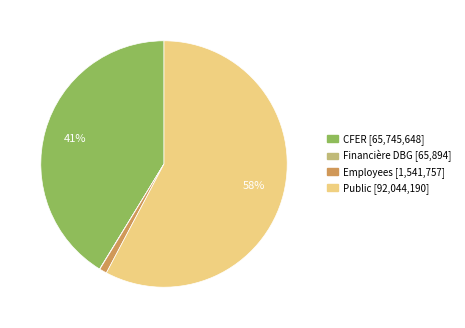

What percentage is the Employees slice, to the nearest percent?

1%